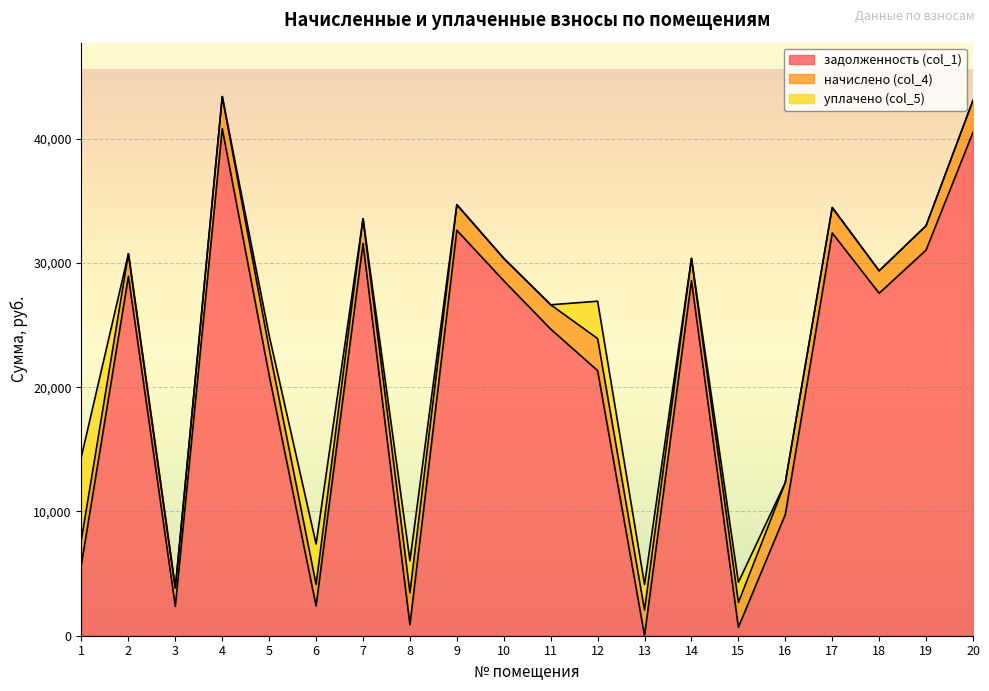

Which category has the lowest value in the уплачено (col_5) series?

2